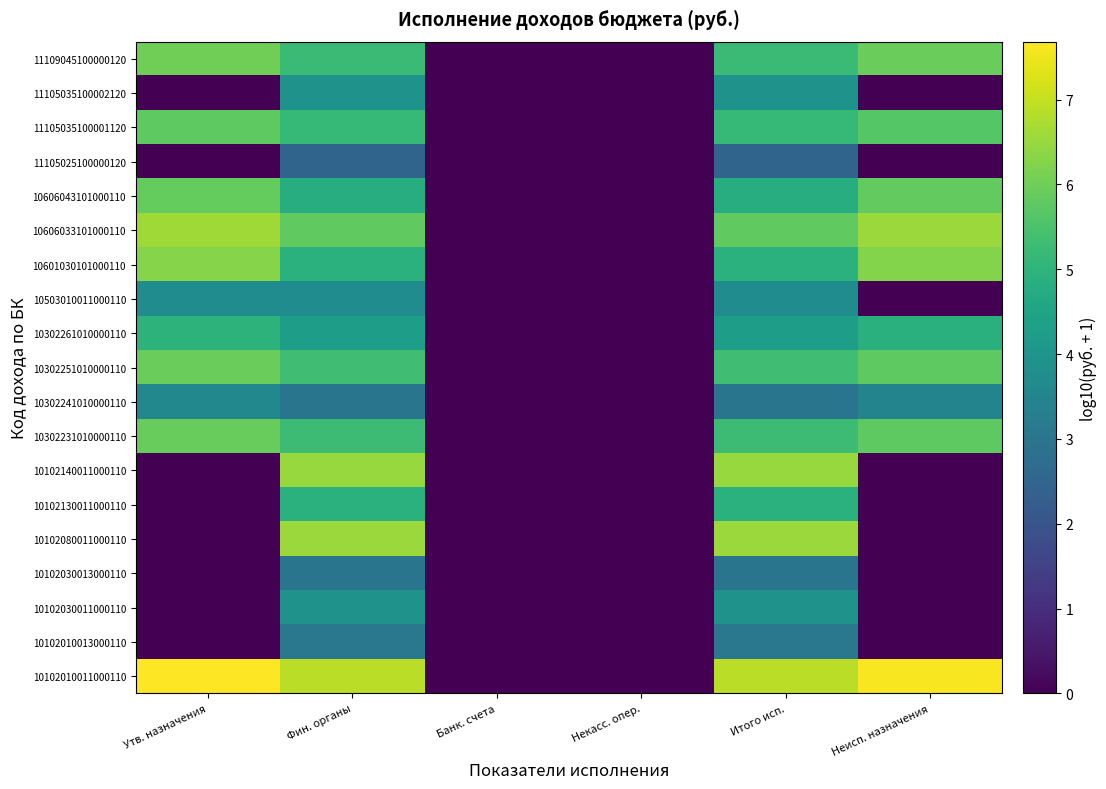

Which category has the lowest value across all series?

Банк. счета